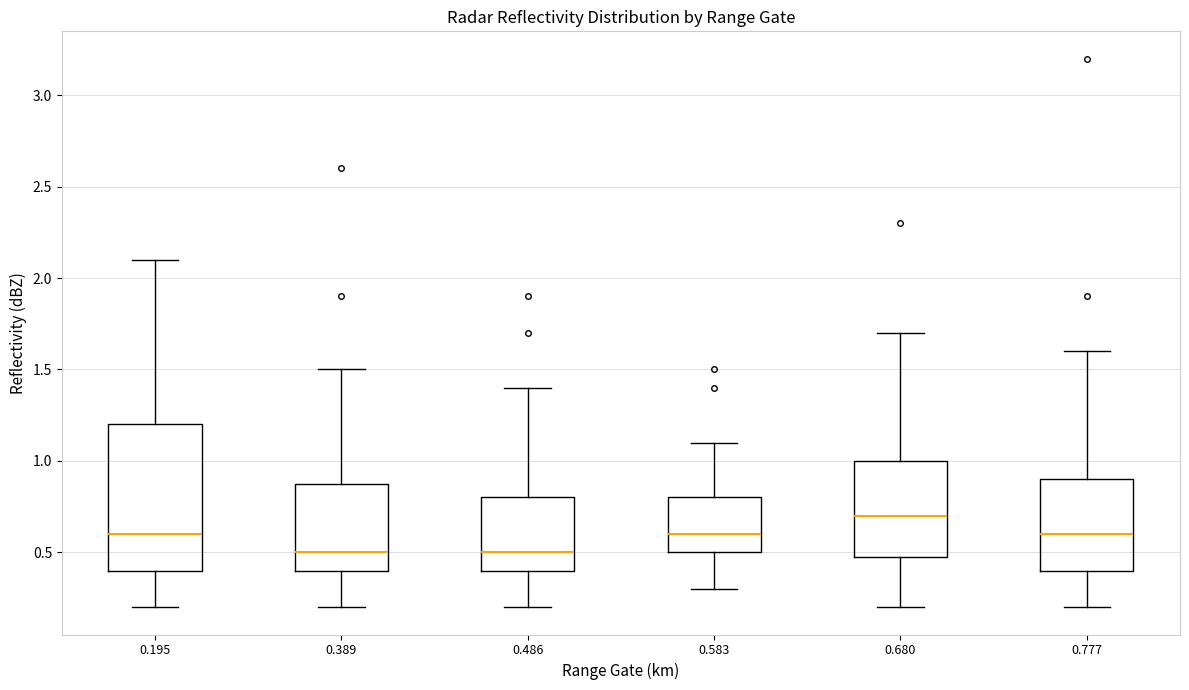

Reading left to right, read every box against the y-axis: the position of its median line, the range the box covers, and the ends of its whiskers. The values are not printed on the chart, so give them approximately, as read against the axis.

0.195: median 0.6, box 0.4 to 1.2, whiskers 0.2 to 2.1
0.389: median 0.5, box 0.4 to 0.9, whiskers 0.2 to 1.5
0.486: median 0.5, box 0.4 to 0.8, whiskers 0.2 to 1.4
0.583: median 0.6, box 0.5 to 0.8, whiskers 0.3 to 1.1
0.680: median 0.7, box 0.5 to 1.0, whiskers 0.2 to 1.7
0.777: median 0.6, box 0.4 to 0.9, whiskers 0.2 to 1.6